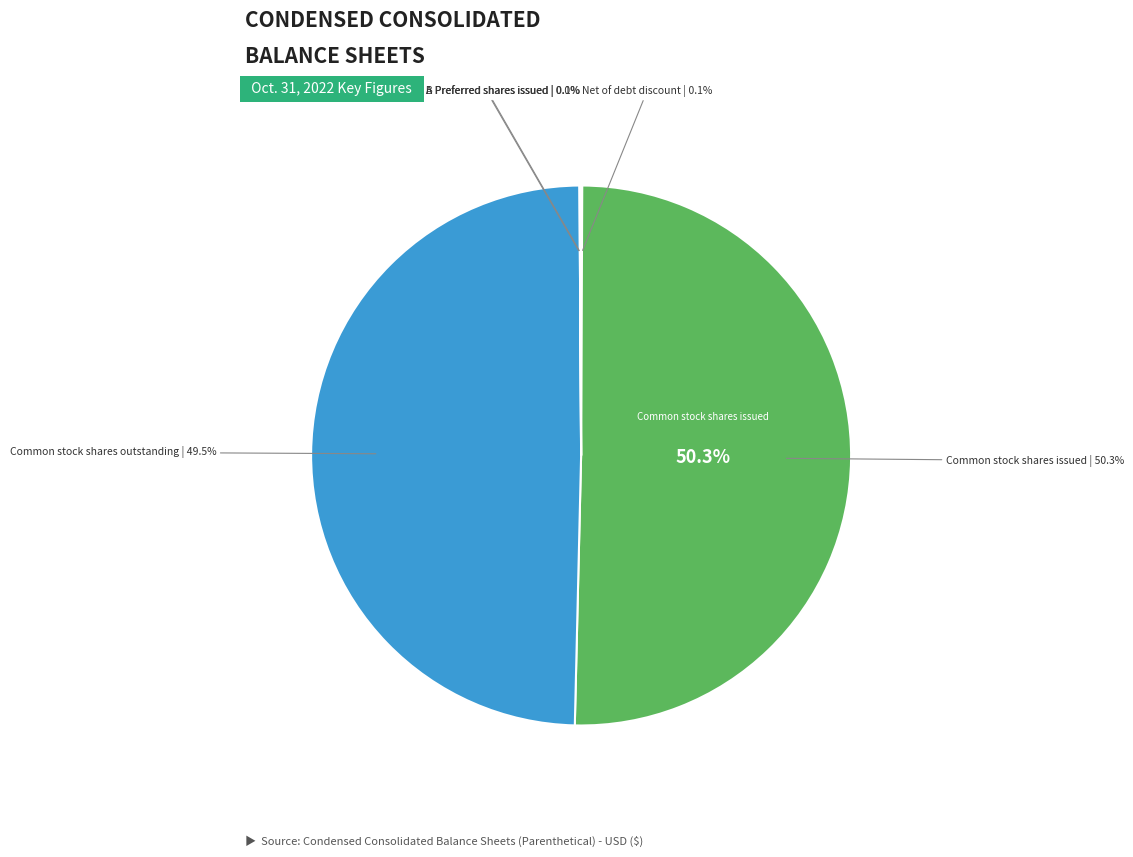

Combined, do Common stock shares outstanding and Series A Preferred shares issued account for over 50%?

No